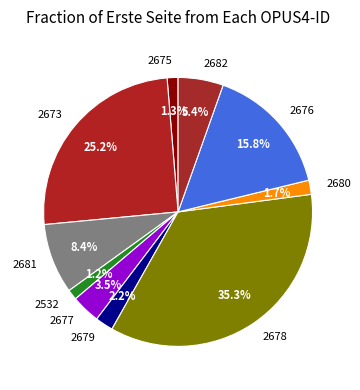

Which has a higher value, 2681 or 2678?

2678